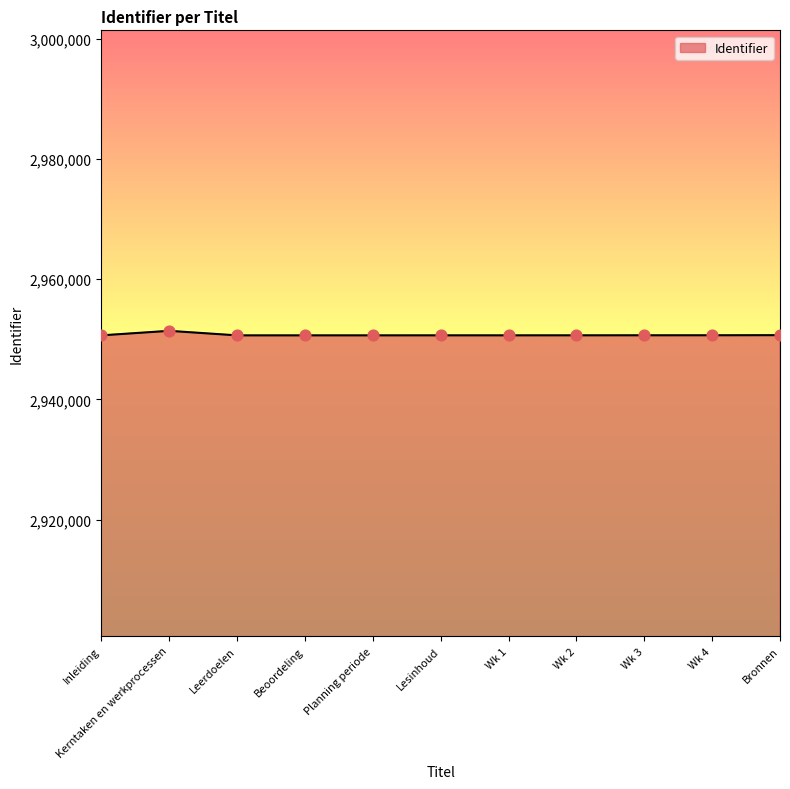

What is the change in value from Beoordeling to Wk 2?

+6